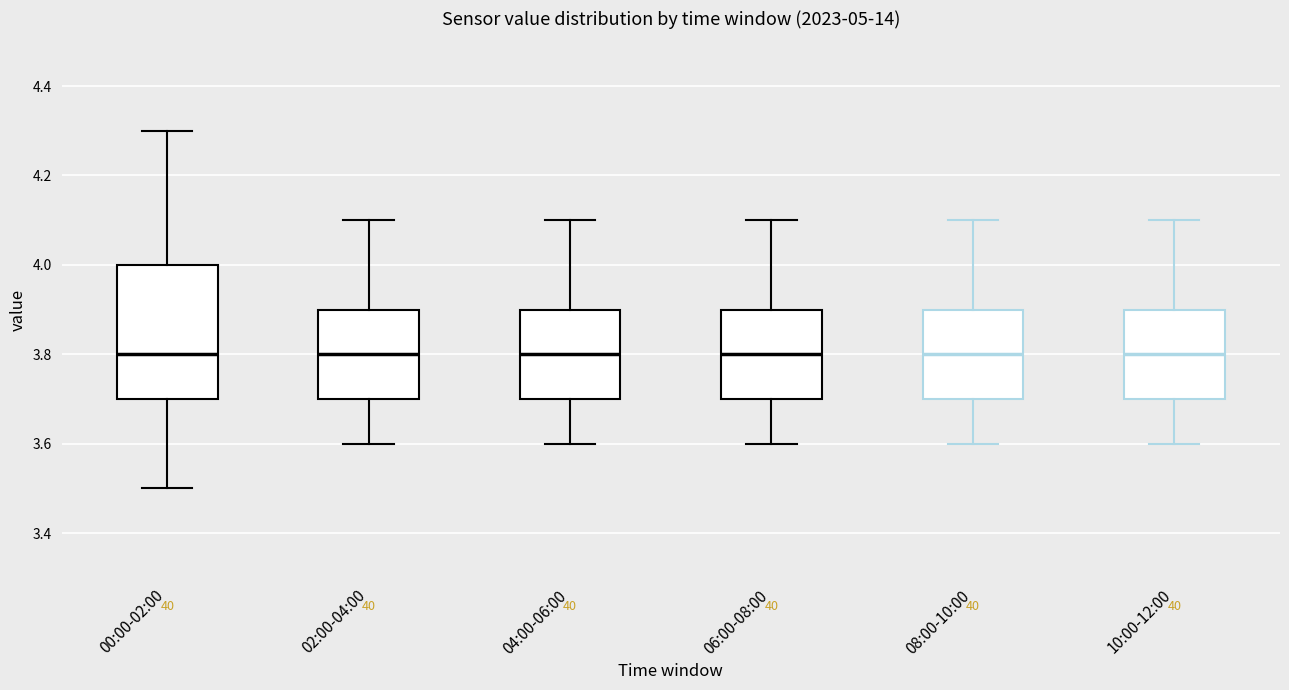

Where does the median line of the box for 08:00-10:00 sit on the y-axis? The values are not printed on the chart, so give them approximately, as read against the axis.

3.8